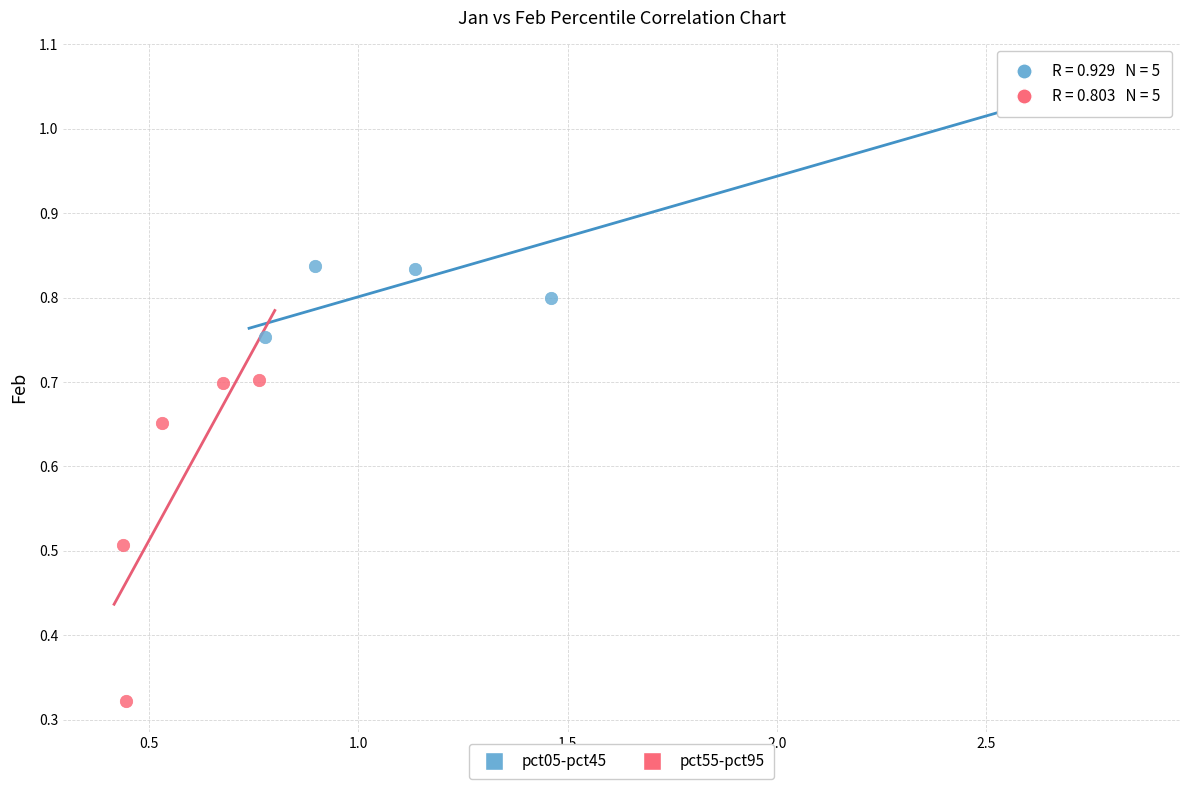

Which series has the widest spread of Y values?

pct55-pct95